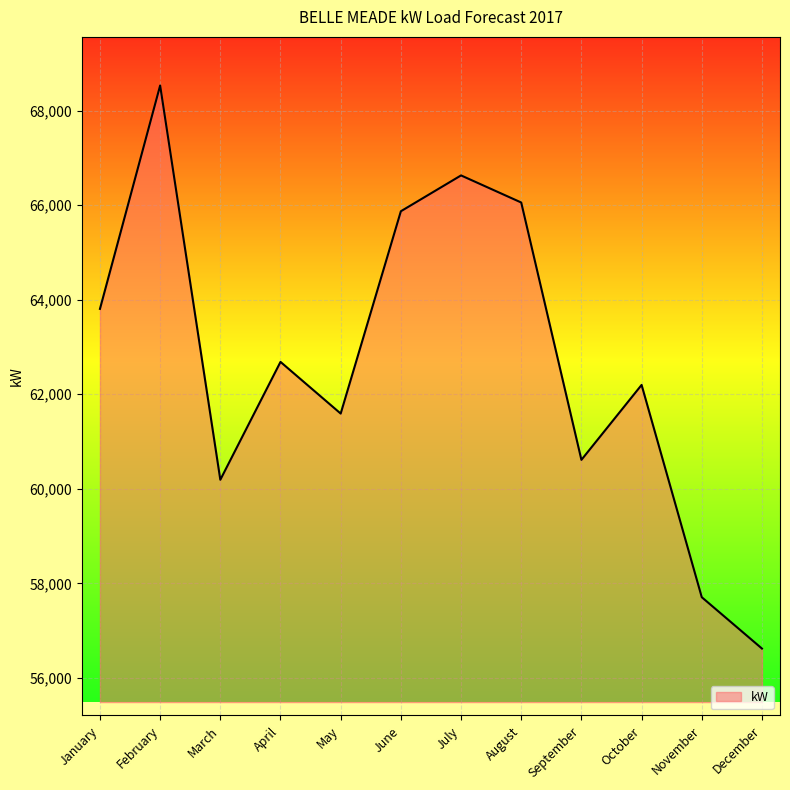

Reading left to right, list all the values displayed in this chart.

January=63804	February=68529	March=60190	April=62683	May=61590	June=65869	July=66627	August=66054	September=60611	October=62196	November=57706	December=56620